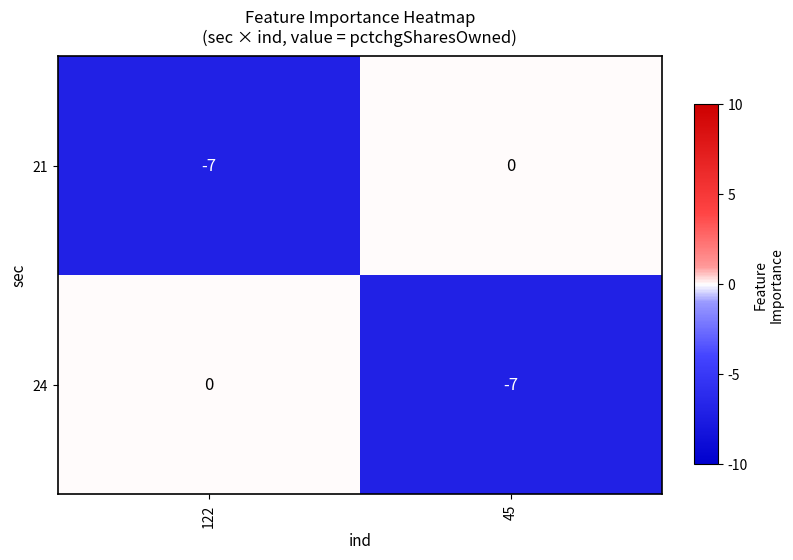

Is it true that 24 equals -12 at 45?

False